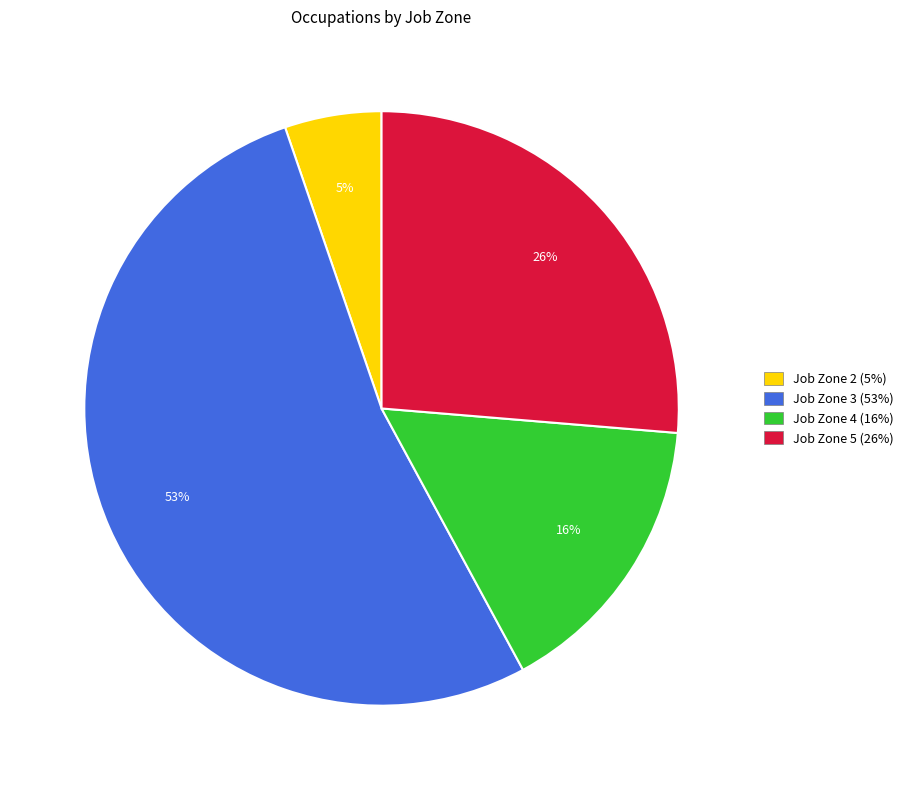

Is there any slice that represents more than half of the pie?

Yes